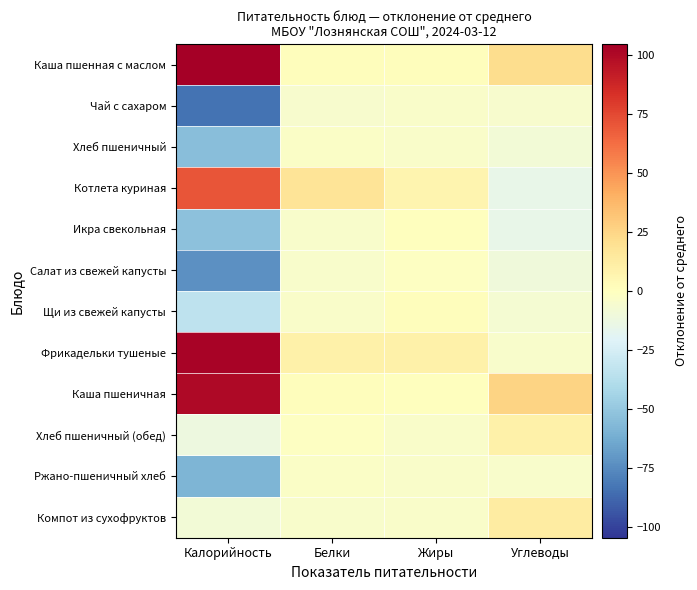

At how many categories does at least one series exceed 74?

1